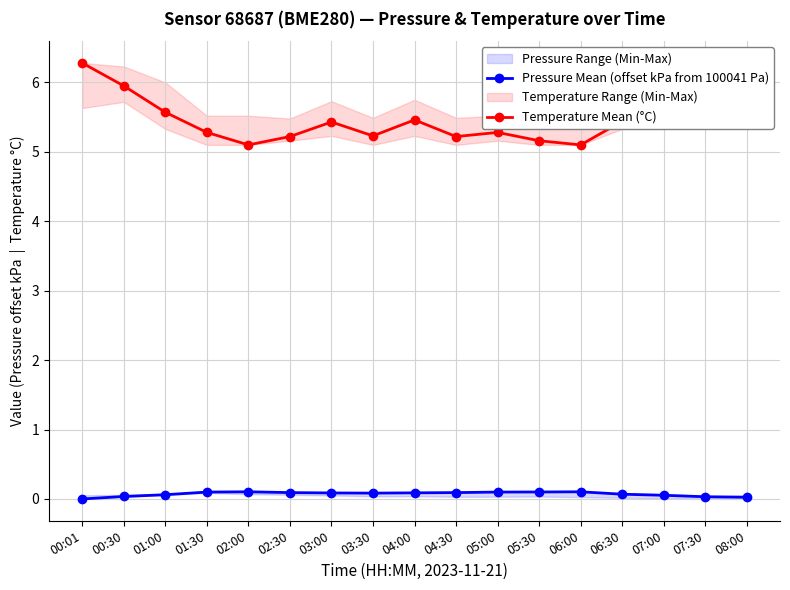

At how many categories does at least one series exceed 4?

17